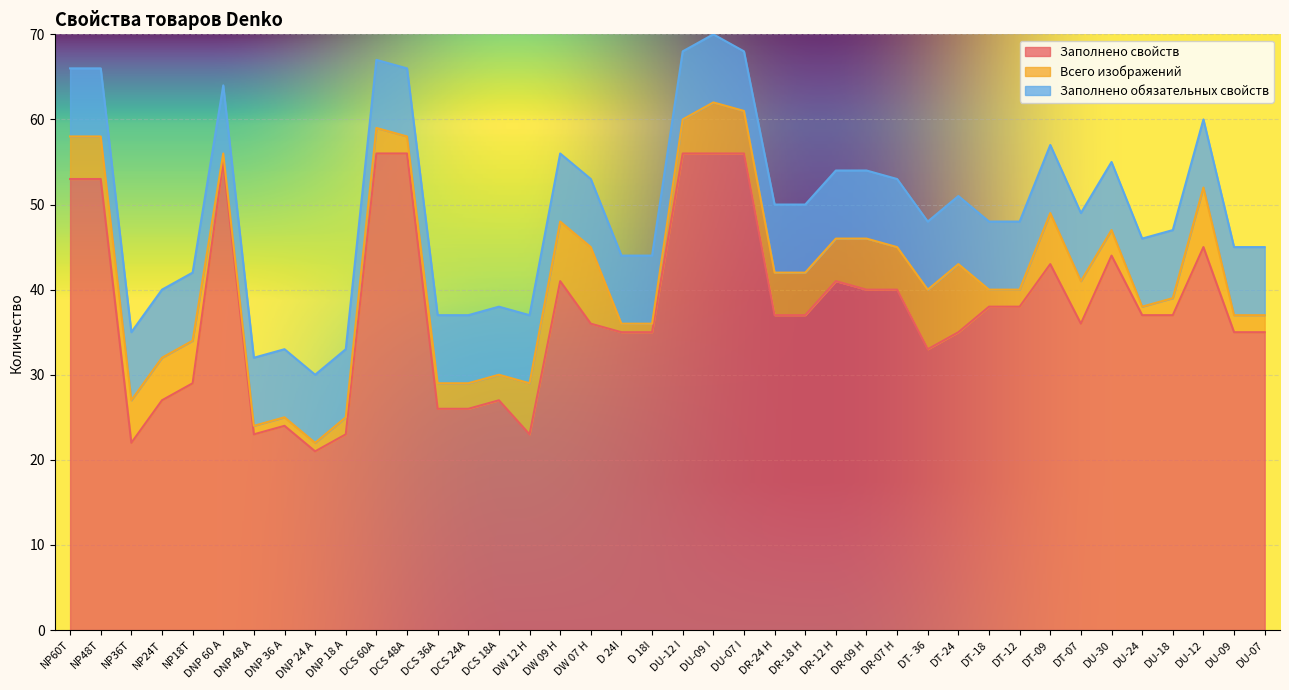

At which category does Заполнено свойств reach its first local peak?

DNP 60 А